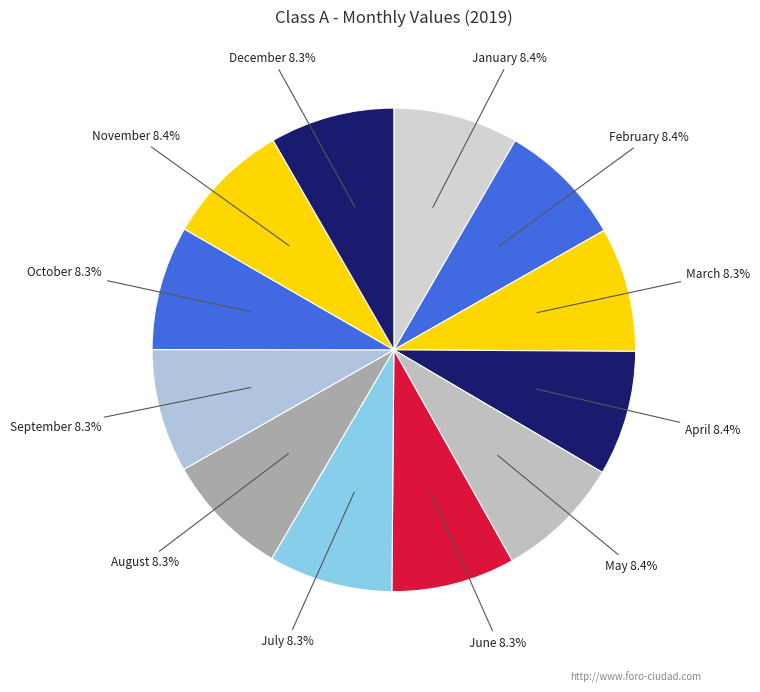

The September slice represents 22% of the pie. True or false?

False